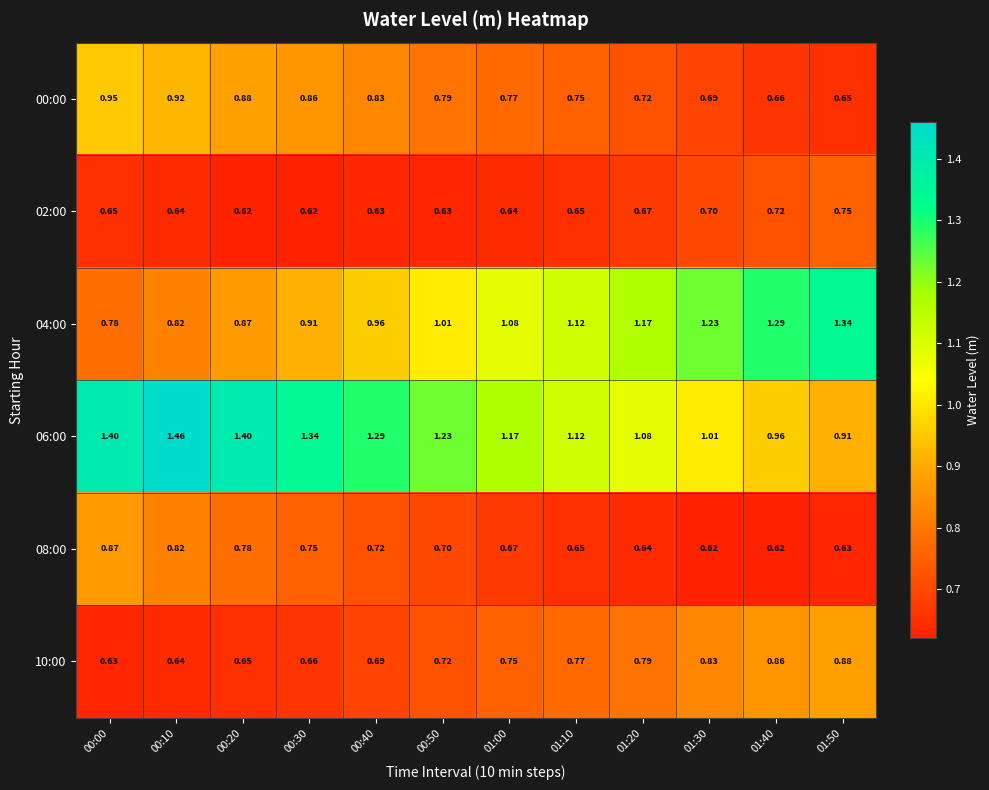

At how many categories does at least one series exceed 0?

12